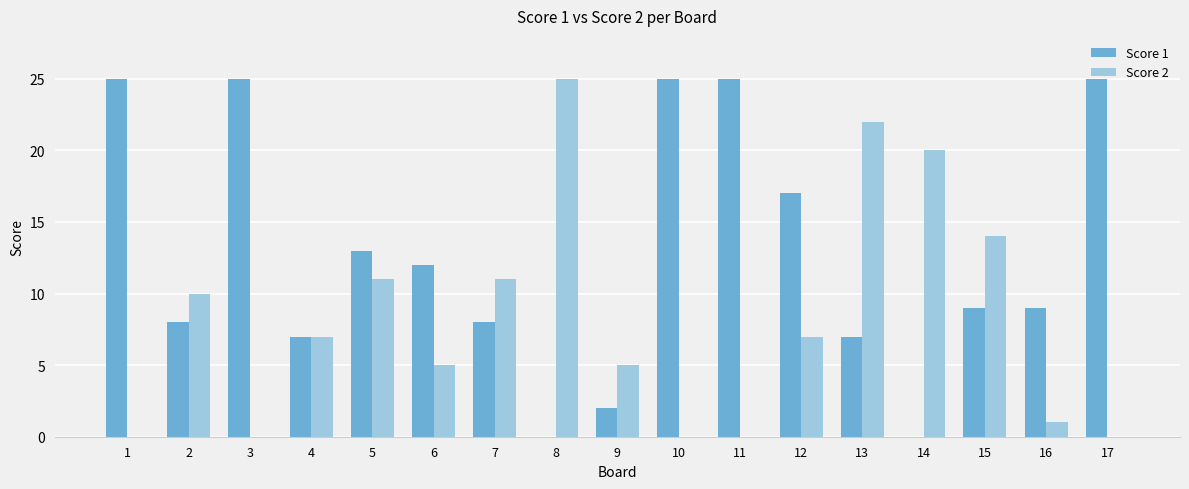

Which series changed the most between 1 and 7?

Score 1